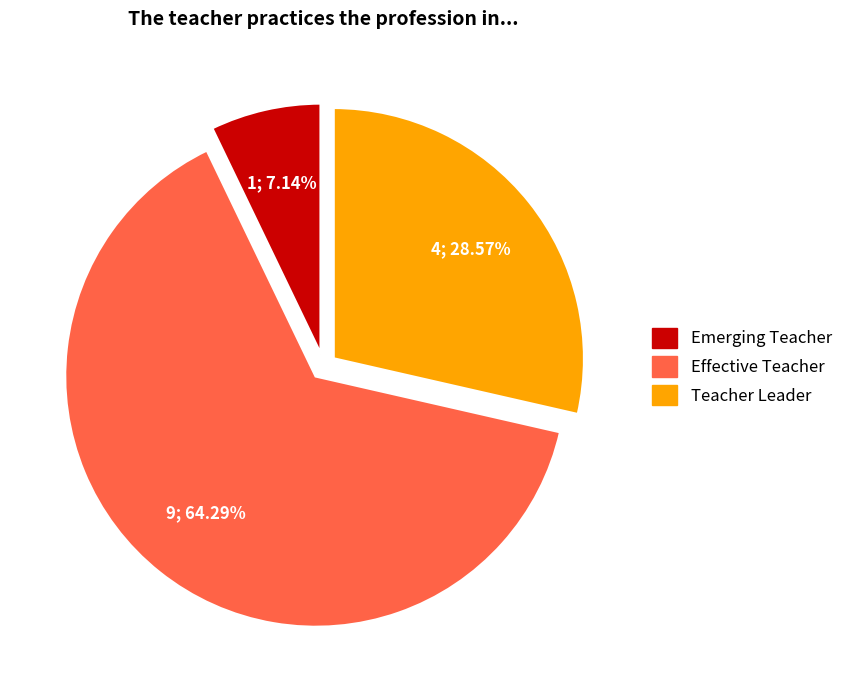

Does any single category account for the majority?

Yes